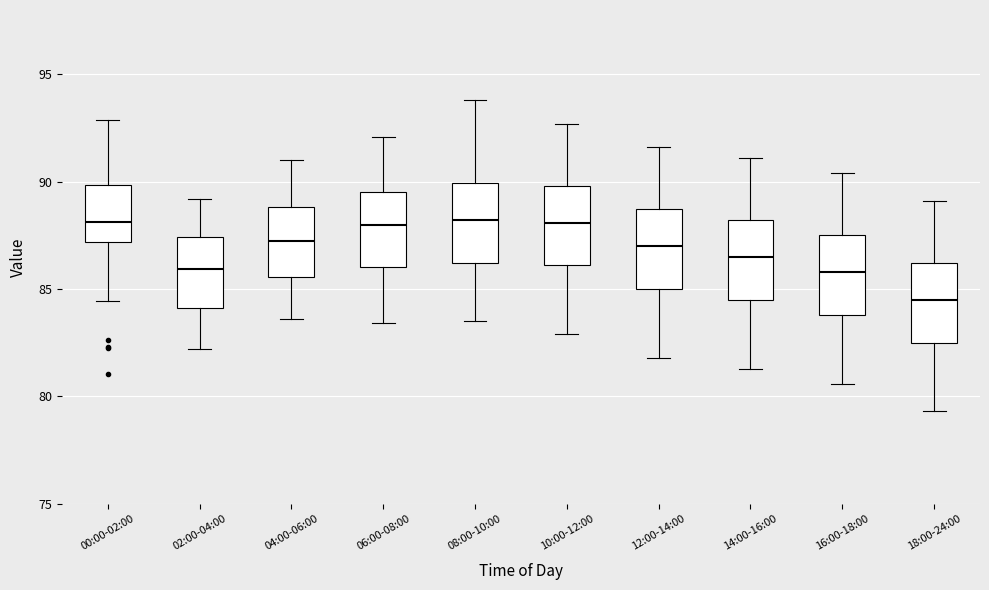

Reading left to right, transcribe this box plot: for each box, give where its median line is, the range the box spans, and where its two whiskers end, as read against the y-axis. The values are not printed on the chart, so give them approximately, as read against the axis.

00:00-02:00: median 88.0, box 87.0 to 90.0, whiskers 84.5 to 93.0
02:00-04:00: median 86.0, box 84.0 to 87.5, whiskers 82.0 to 89.0
04:00-06:00: median 87.5, box 85.5 to 89.0, whiskers 83.5 to 91.0
06:00-08:00: median 88.0, box 86.0 to 89.5, whiskers 83.5 to 92.0
08:00-10:00: median 88.0, box 86.0 to 90.0, whiskers 83.5 to 94.0
10:00-12:00: median 88.0, box 86.0 to 90.0, whiskers 83.0 to 92.5
12:00-14:00: median 87.0, box 85.0 to 88.5, whiskers 82.0 to 91.5
14:00-16:00: median 86.5, box 84.5 to 88.0, whiskers 81.5 to 91.0
16:00-18:00: median 86.0, box 84.0 to 87.5, whiskers 80.5 to 90.5
18:00-24:00: median 84.5, box 82.5 to 86.0, whiskers 79.5 to 89.0